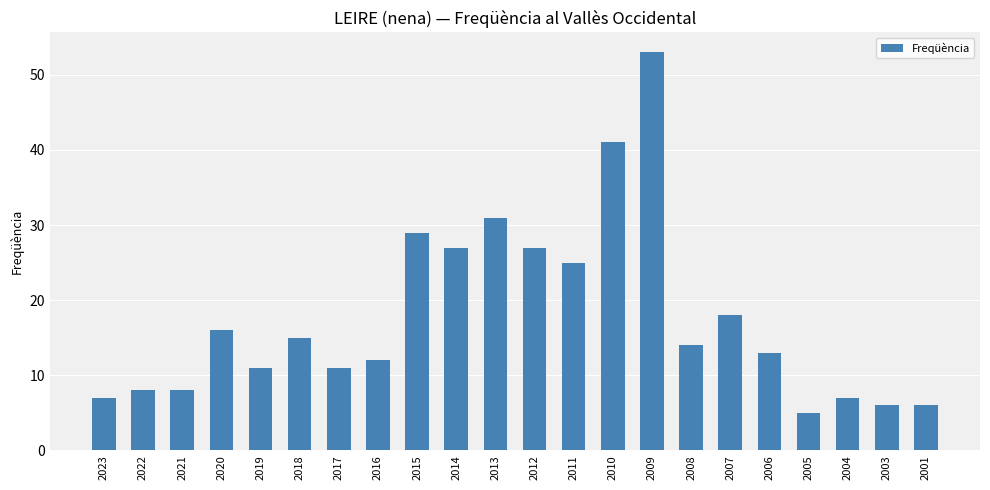

What is the minimum value shown in the chart?

5